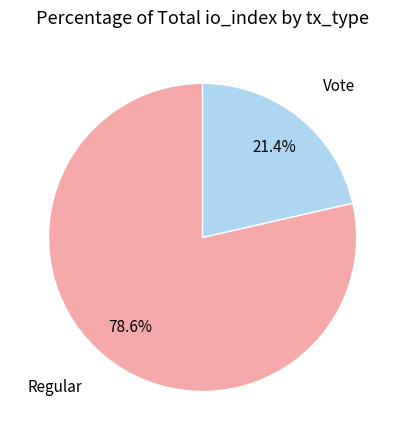

Count the number of slices in the pie.

2